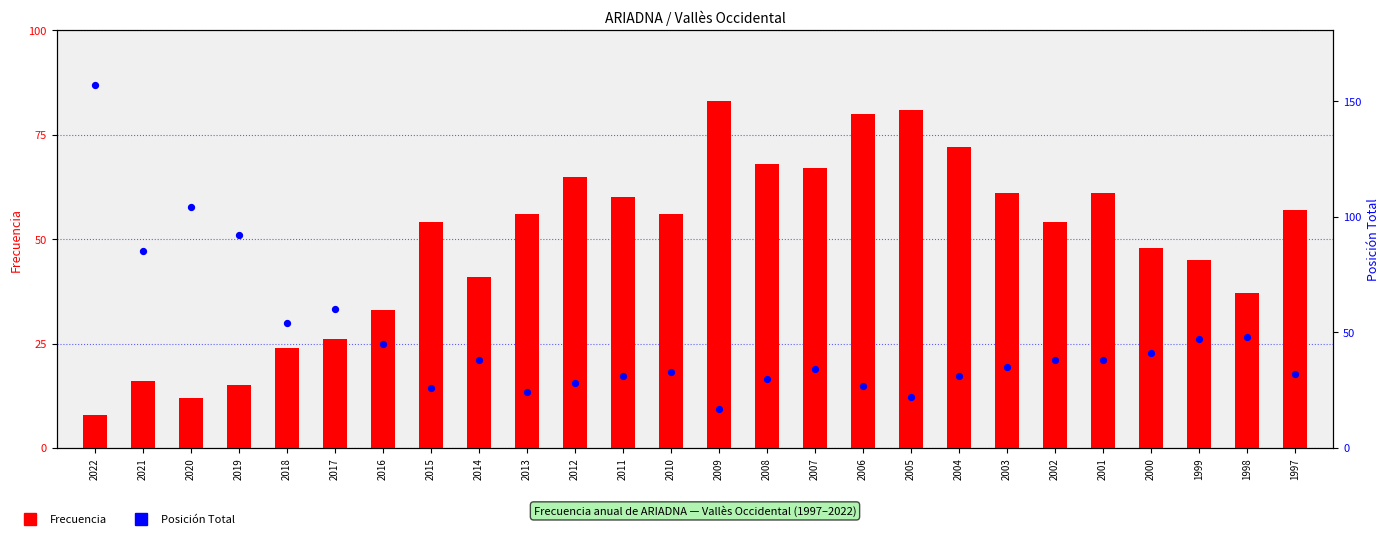

At which category is the sum across all series the highest?

2022